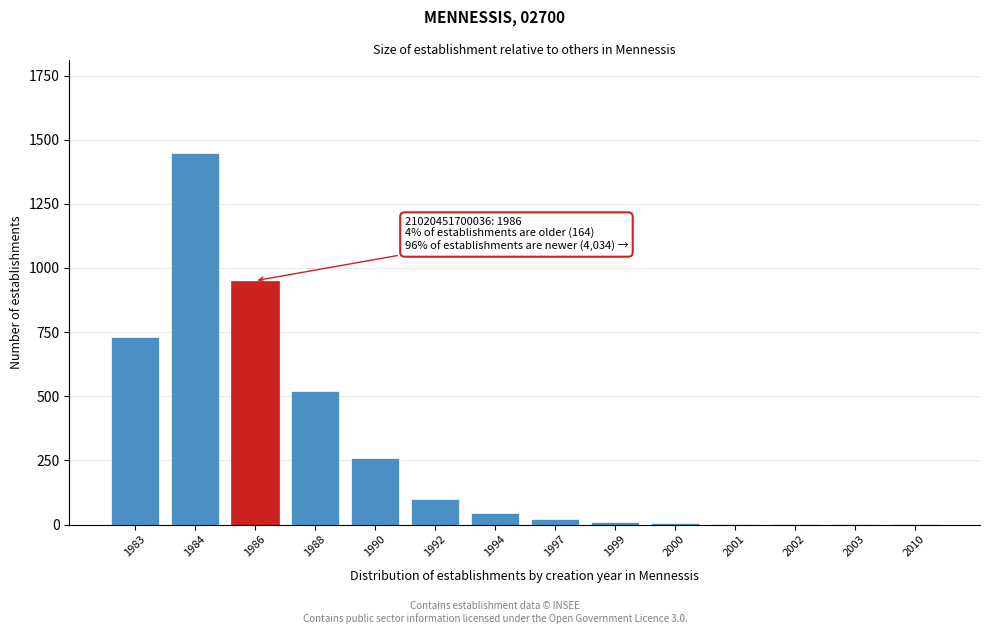

True or false: the data shows 2 at 2002.

True